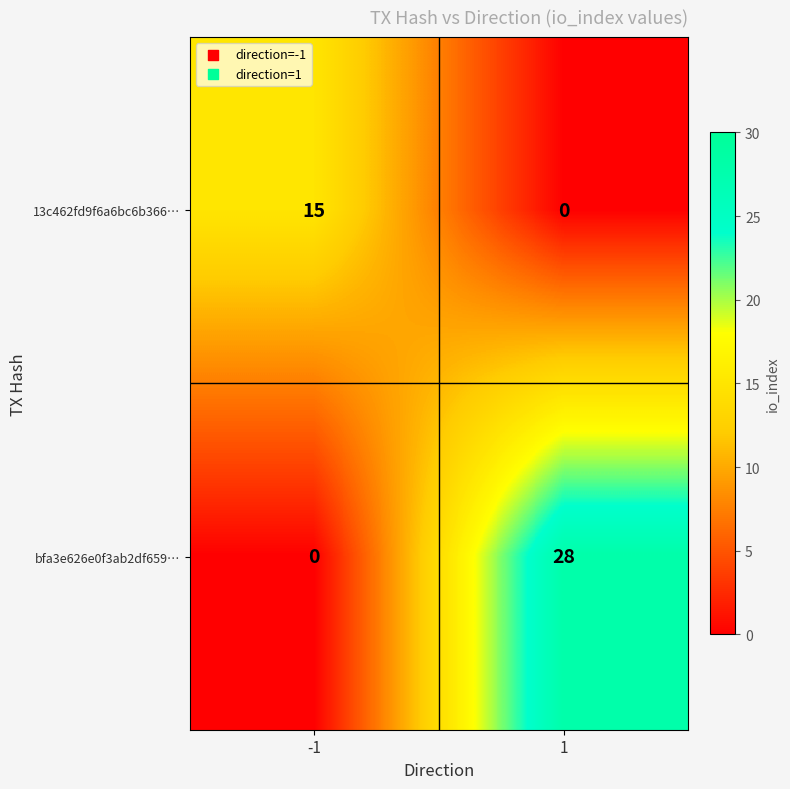

Reading left to right, extract all data points from this chart.

13c462fd9f6a6bc6b366…: -1=15	1=0
bfa3e626e0f3ab2df659…: -1=0	1=28